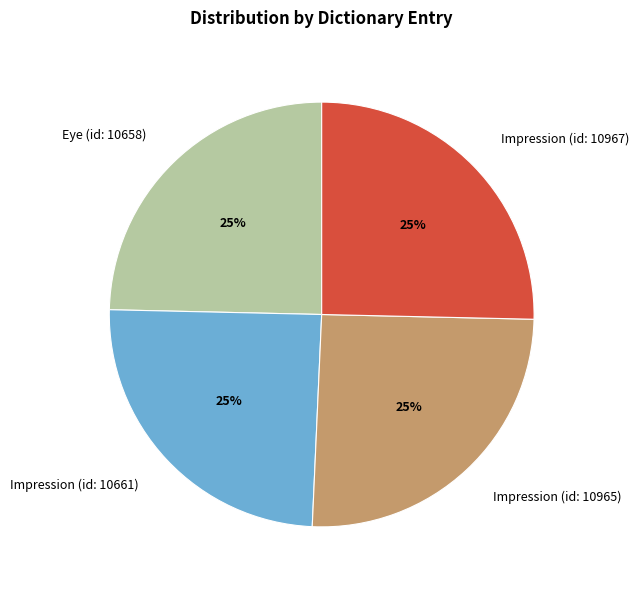

Does Impression (id: 10967) account for over 50% of the chart?

No